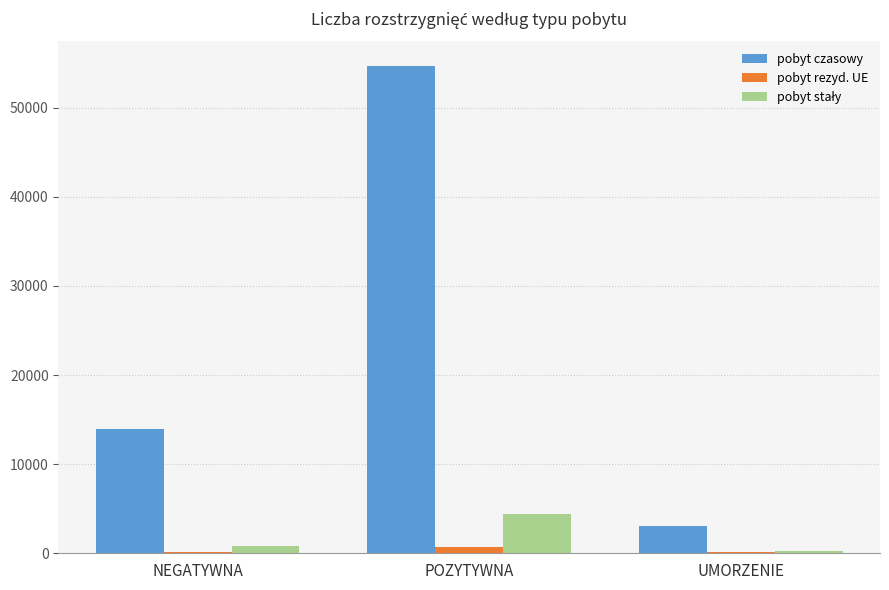

Which series has the largest total across all categories?

pobyt czasowy